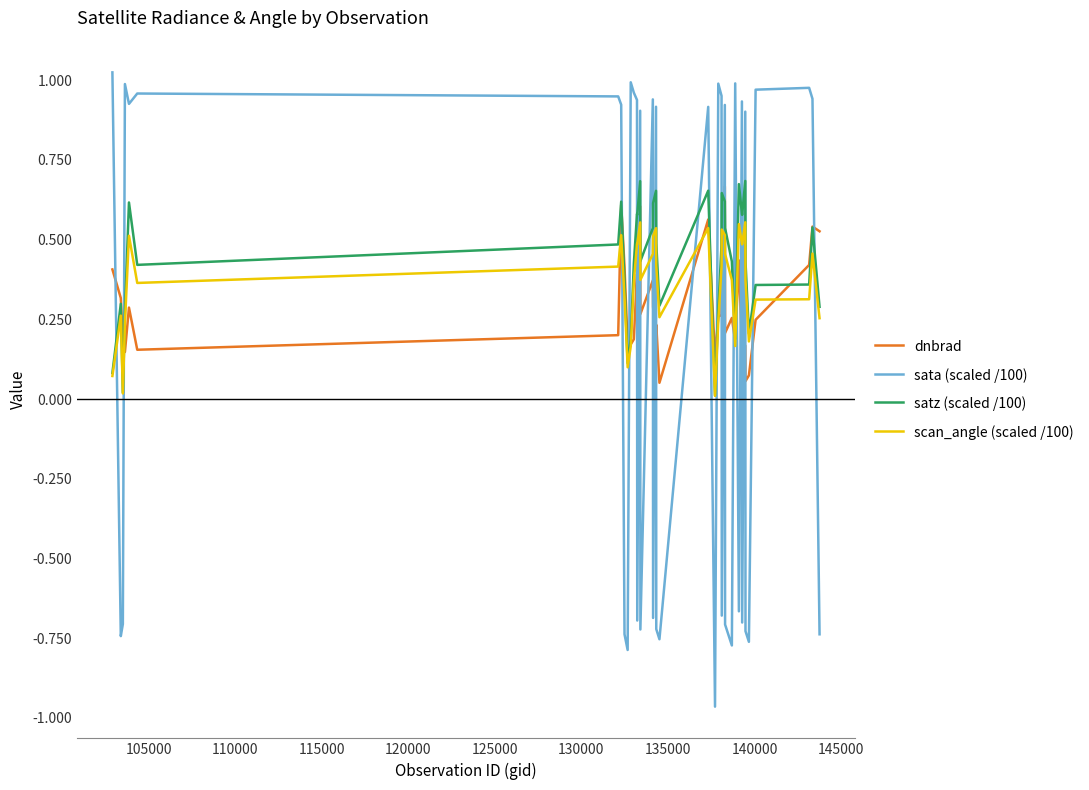

In scan_angle (scaled /100), how many points are higher than both neighbors (excluding endpoints)?

11